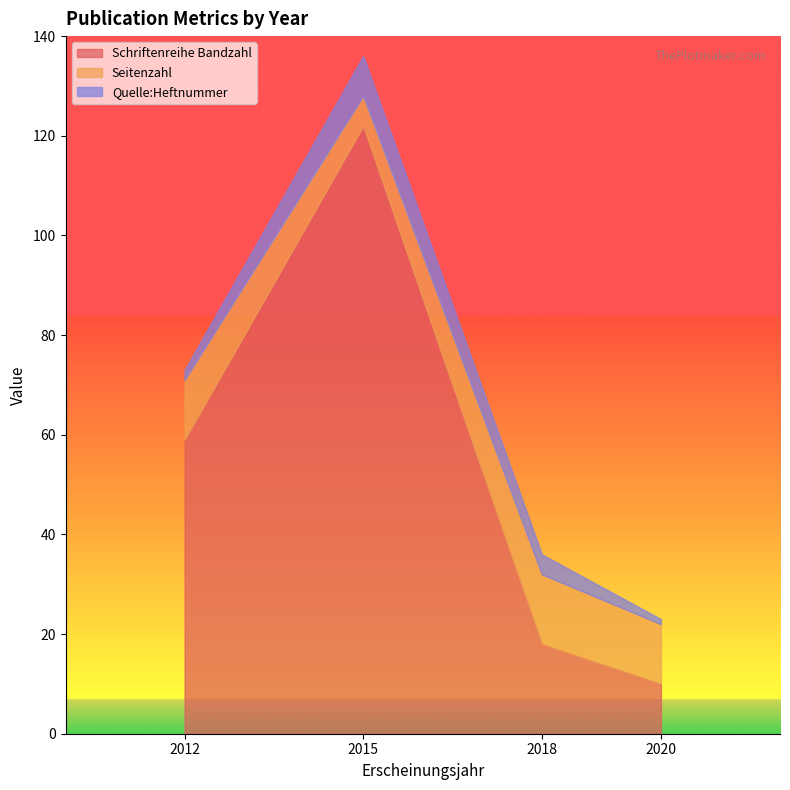

List the labels in order of Seitenzahl value, smallest first.

2015, 2020, 2012, 2018